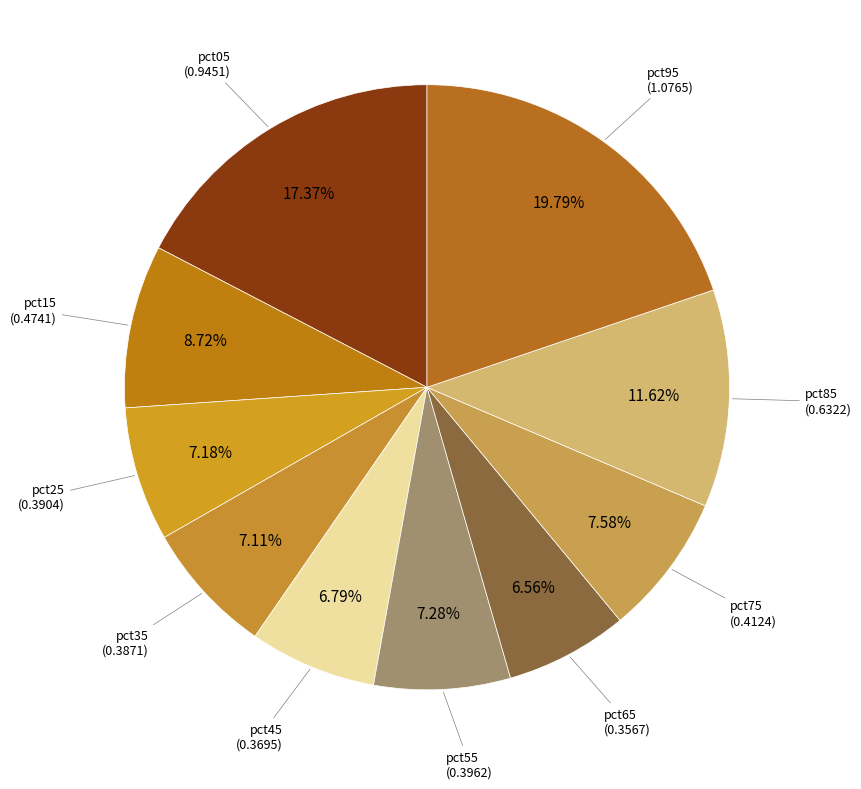

What is the largest slice in the pie chart?

pct95